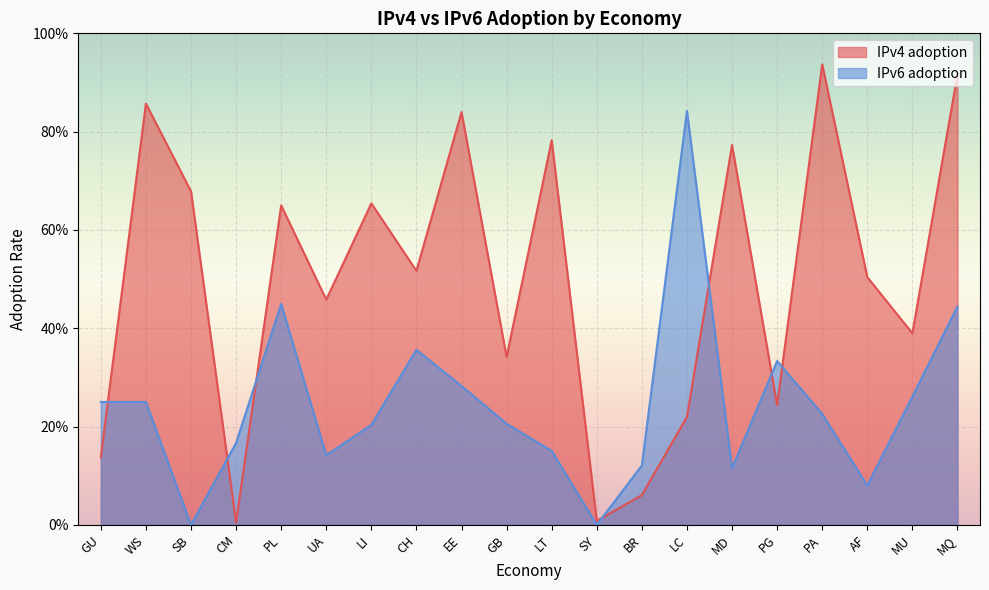

Between which two adjacent categories do IPv4 adoption and IPv6 adoption first intersect?

GU and WS